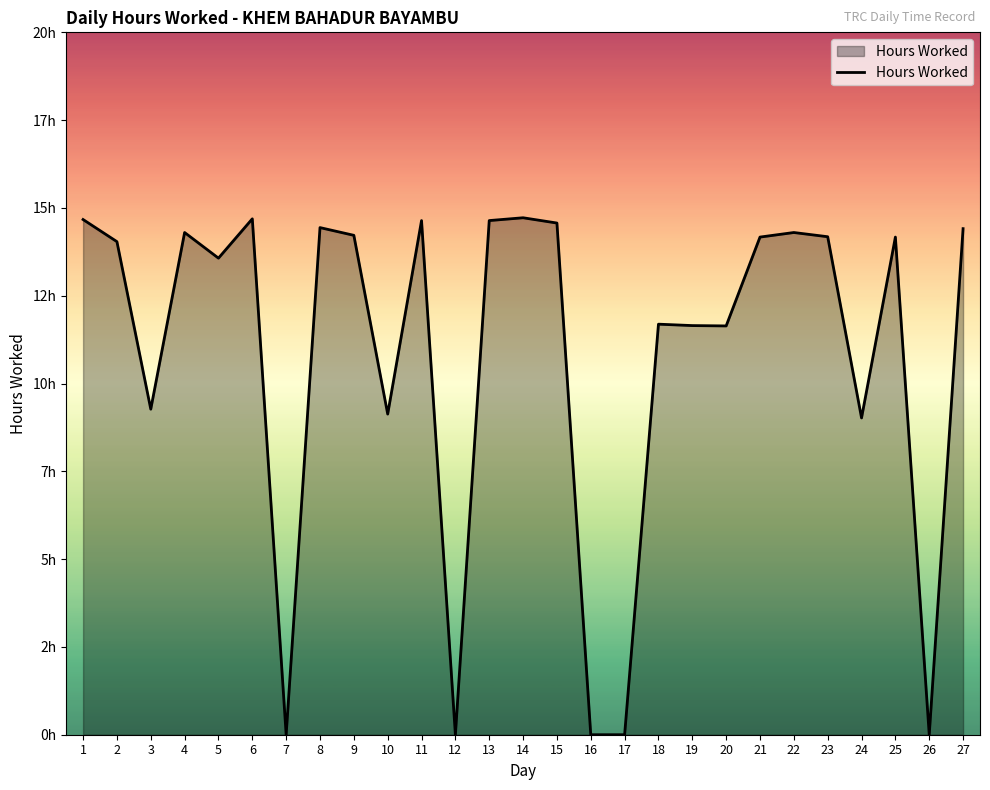

Does the chart display data point markers on the line(s)?

No